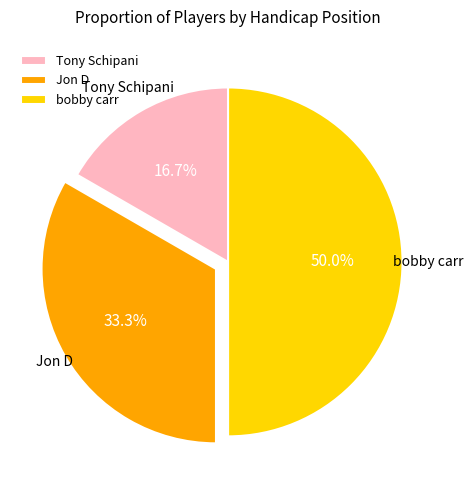

To the nearest percent, what is the difference between the largest and smallest slice percentages?

33%